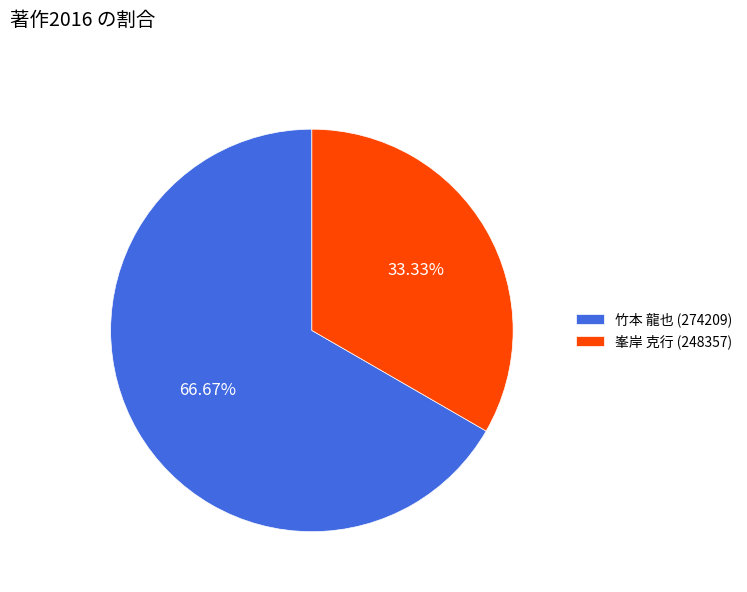

To the nearest percent, what portion does 峯岸 克行 (248357) represent?

33%